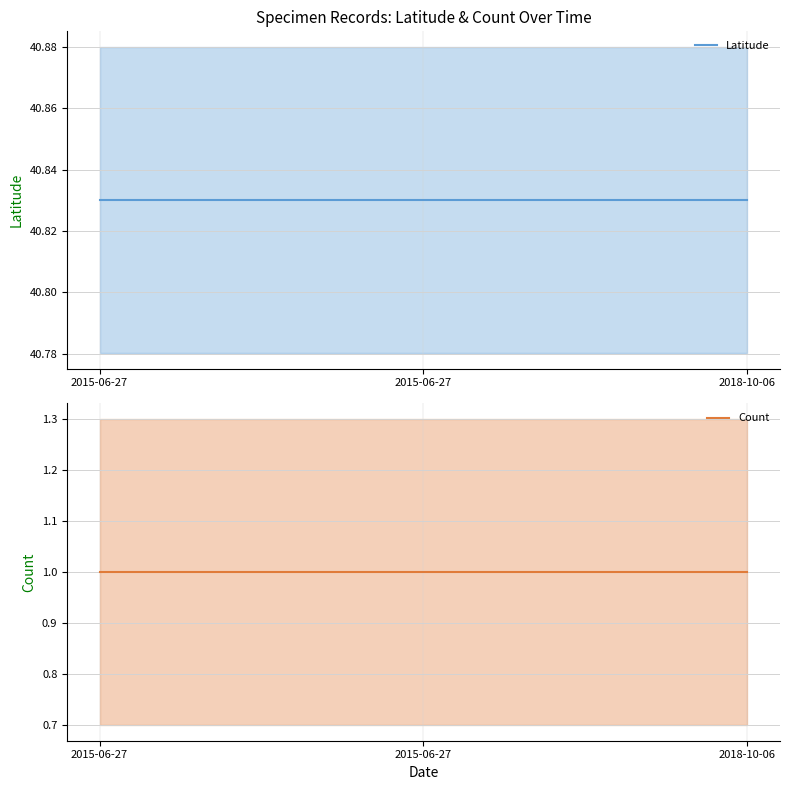

Read the Latitude value at 2018-10-06.

40.8